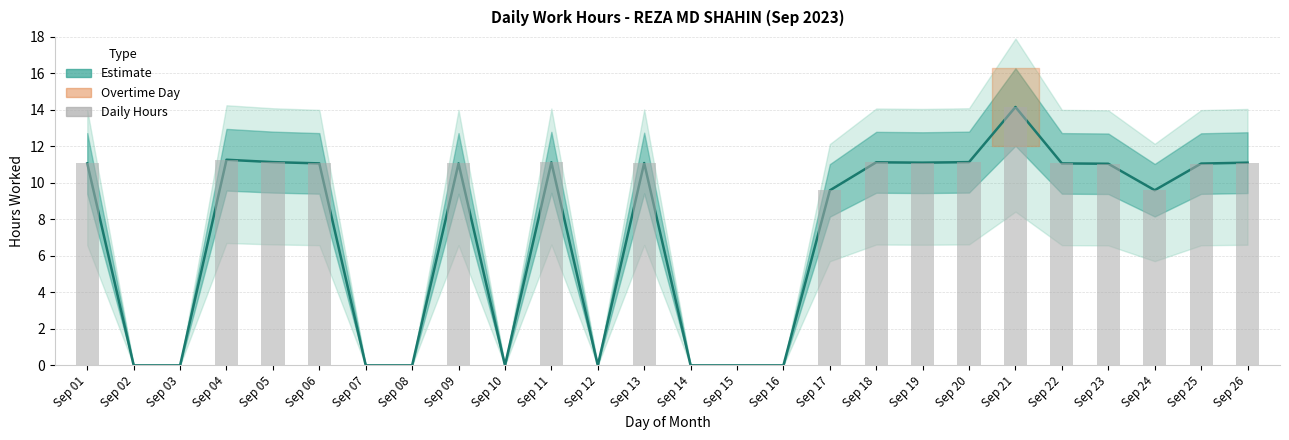

Rank the categories by value from lowest to highest.

Sep 02, Sep 03, Sep 07, Sep 08, Sep 10, Sep 12, Sep 14, Sep 15, Sep 16, Sep 17, Sep 24, Sep 23, Sep 25, Sep 01, Sep 06, Sep 09, Sep 22, Sep 13, Sep 19, Sep 26, Sep 11, Sep 18, Sep 05, Sep 20, Sep 04, Sep 21